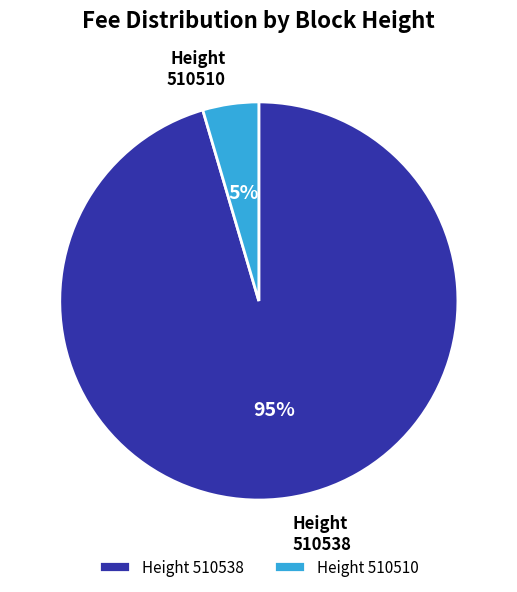

Combined, do Height 510538 and Height 510510 account for over 50%?

Yes